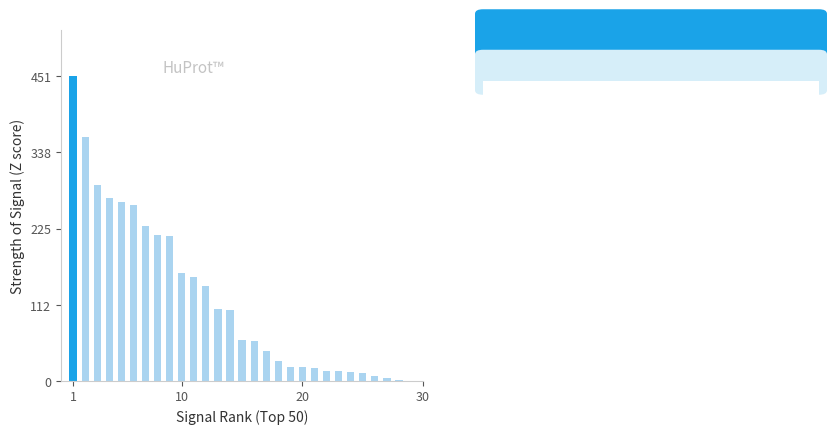

What is the maximum value shown in the chart?

451